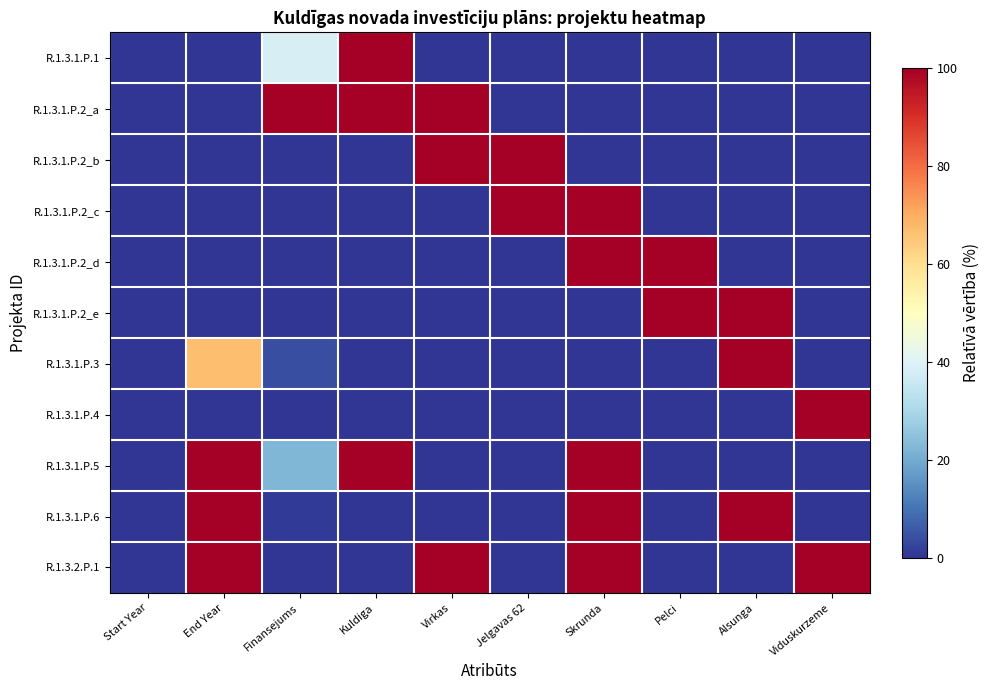

Which series has the largest total across all categories?

R.1.3.2.P.1